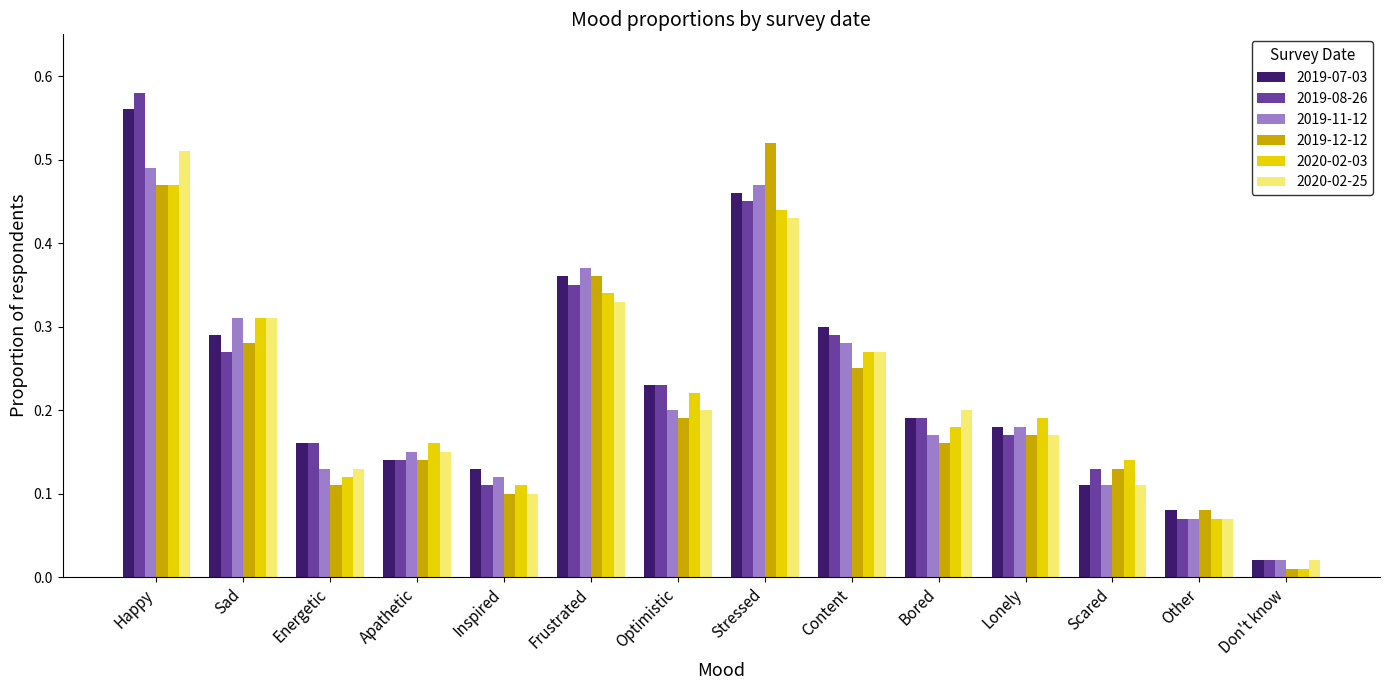

The value of 2019-08-26 at Content is 0.1. True or false?

False